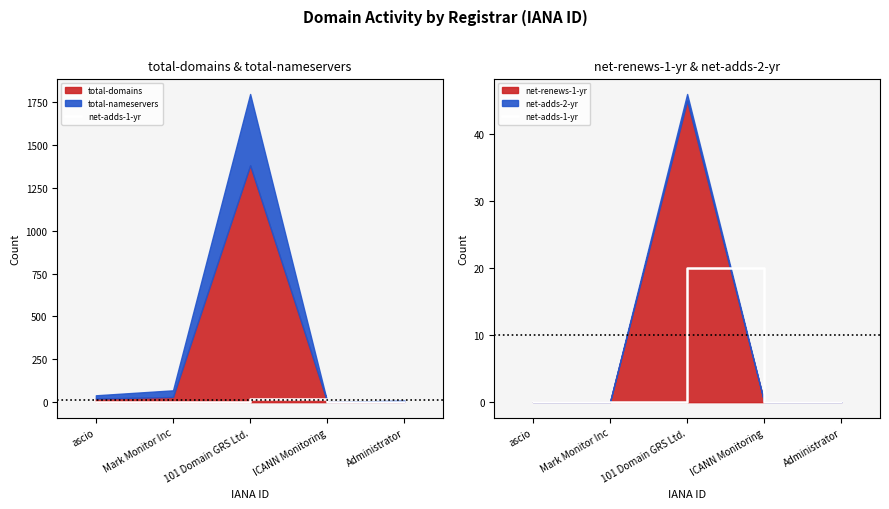

Which category has the lowest value across all series?

ascio